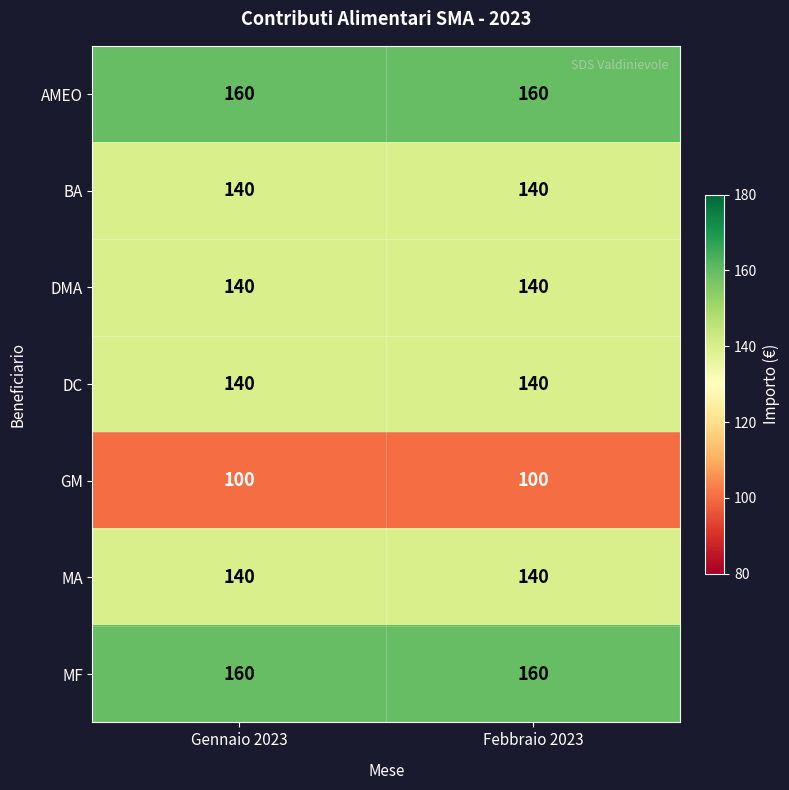

What is the average value of the BA series?

140